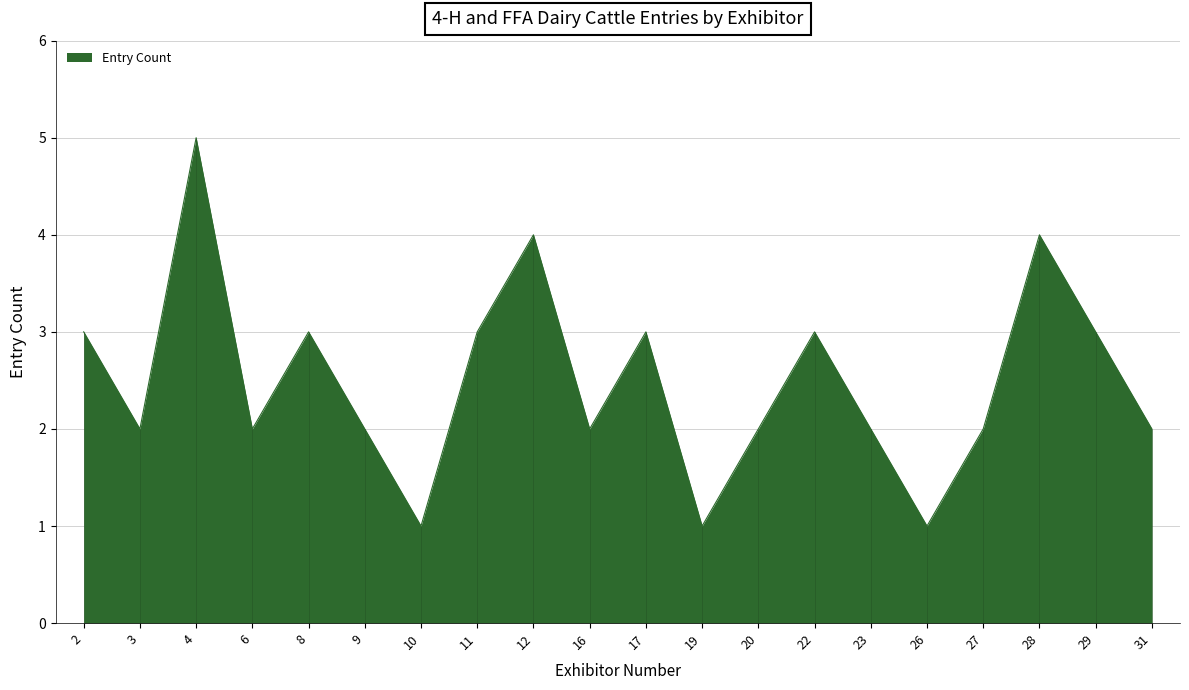

Read the value at 12.

4